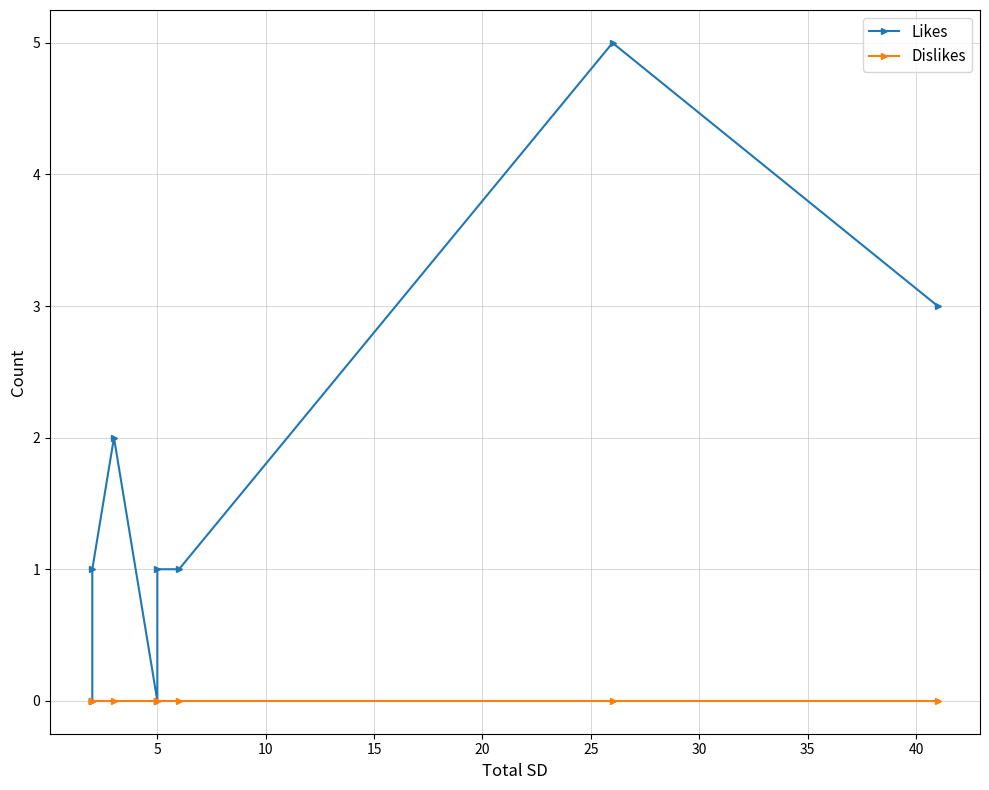

Is this an area chart (filled region under the line)?

No